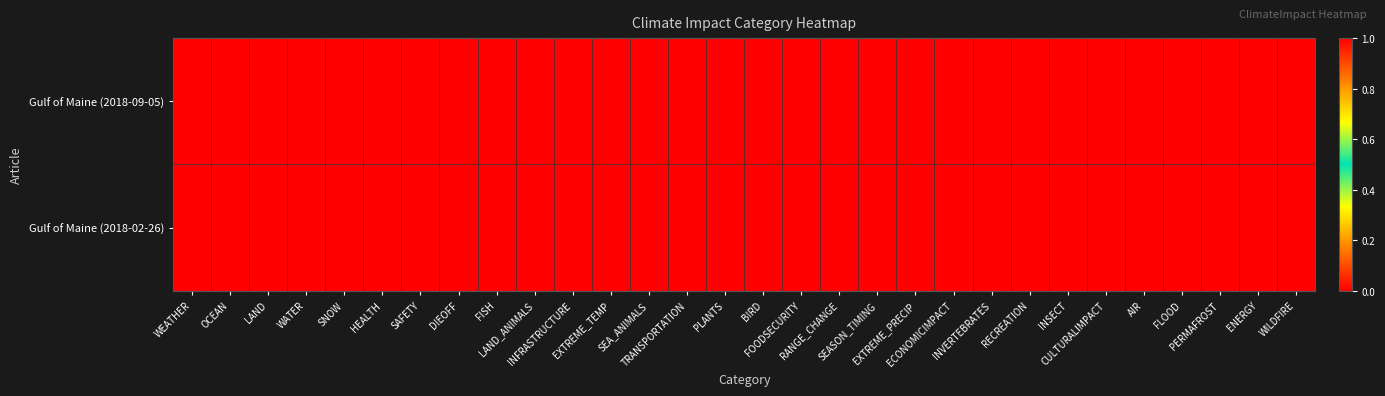

Reading right to left, list all the values displayed in this chart.

Gulf of Maine (2018-09-05): WILDFIRE=0	ENERGY=0	PERMAFROST=0	FLOOD=0	AIR=0	CULTURALIMPACT=0	INSECT=0	RECREATION=0	INVERTEBRATES=0	ECONOMICIMPACT=1	EXTREME_PRECIP=0	SEASON_TIMING=0	RANGE_CHANGE=0	FOODSECURITY=1	BIRD=0	PLANTS=1	TRANSPORTATION=0	SEA_ANIMALS=1	EXTREME_TEMP=1	INFRASTRUCTURE=0	LAND_ANIMALS=0	FISH=1	DIEOFF=0	SAFETY=0	HEALTH=0	SNOW=0	WATER=0	LAND=0	OCEAN=1	WEATHER=0
Gulf of Maine (2018-02-26): WILDFIRE=0	ENERGY=0	PERMAFROST=0	FLOOD=0	AIR=0	CULTURALIMPACT=0	INSECT=0	RECREATION=0	INVERTEBRATES=0	ECONOMICIMPACT=0	EXTREME_PRECIP=0	SEASON_TIMING=0	RANGE_CHANGE=0	FOODSECURITY=0	BIRD=0	PLANTS=0	TRANSPORTATION=0	SEA_ANIMALS=1	EXTREME_TEMP=0	INFRASTRUCTURE=0	LAND_ANIMALS=0	FISH=0	DIEOFF=0	SAFETY=0	HEALTH=0	SNOW=0	WATER=0	LAND=0	OCEAN=1	WEATHER=1